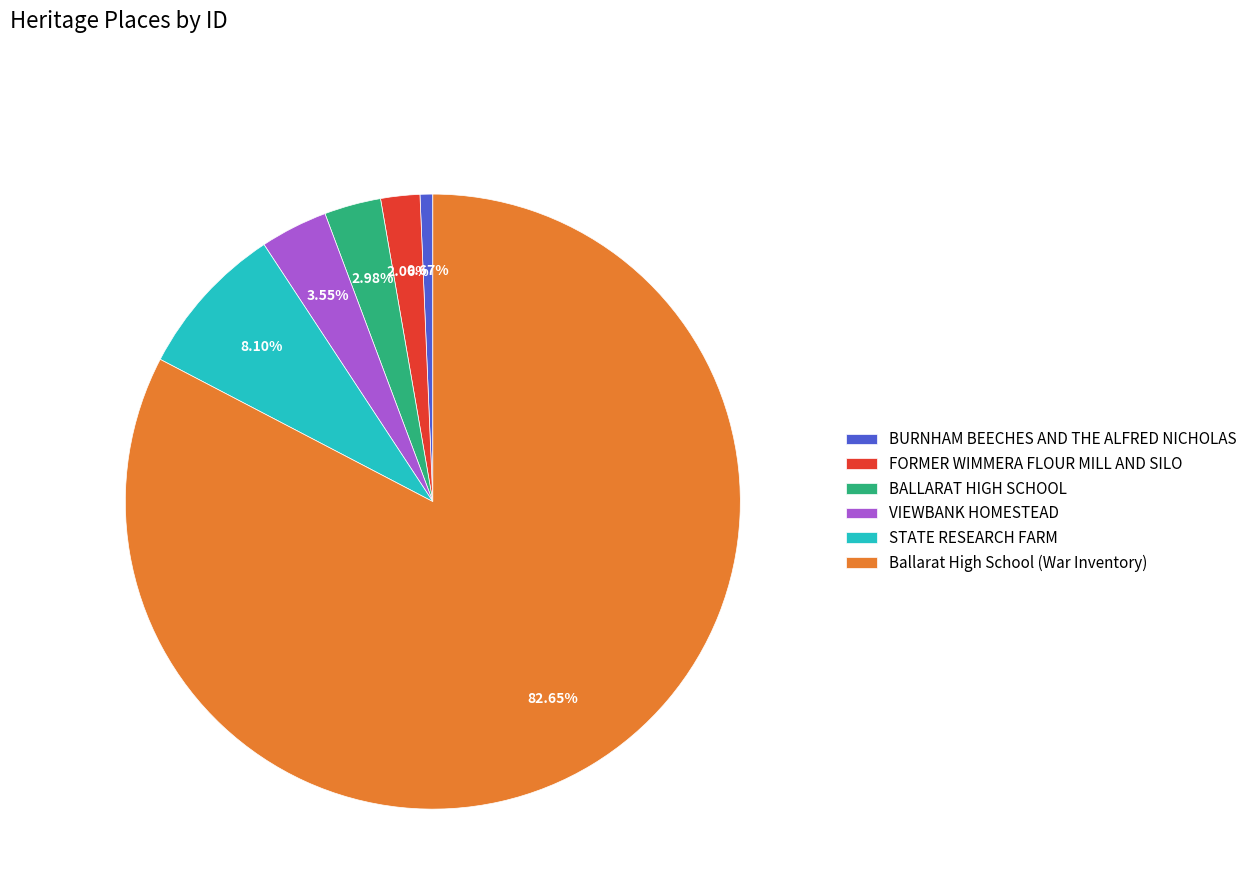

What percentage is NOT represented by VIEWBANK HOMESTEAD?

96.5%